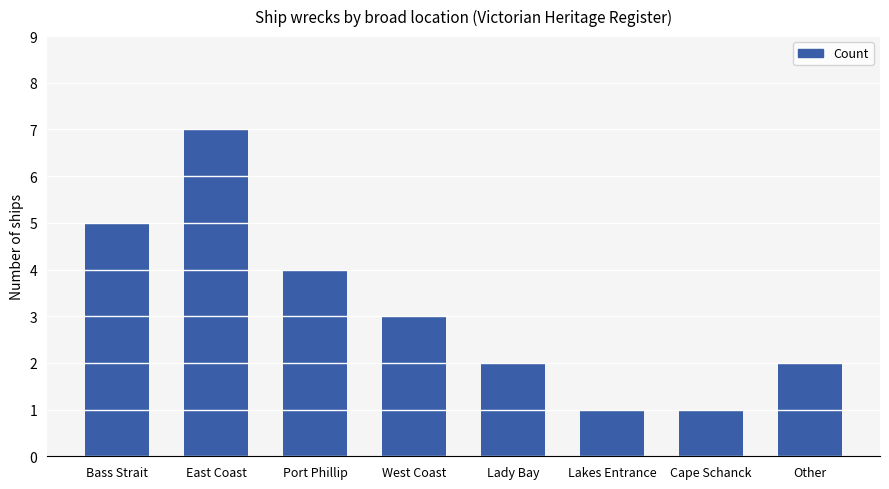

What is the smallest value displayed?

1